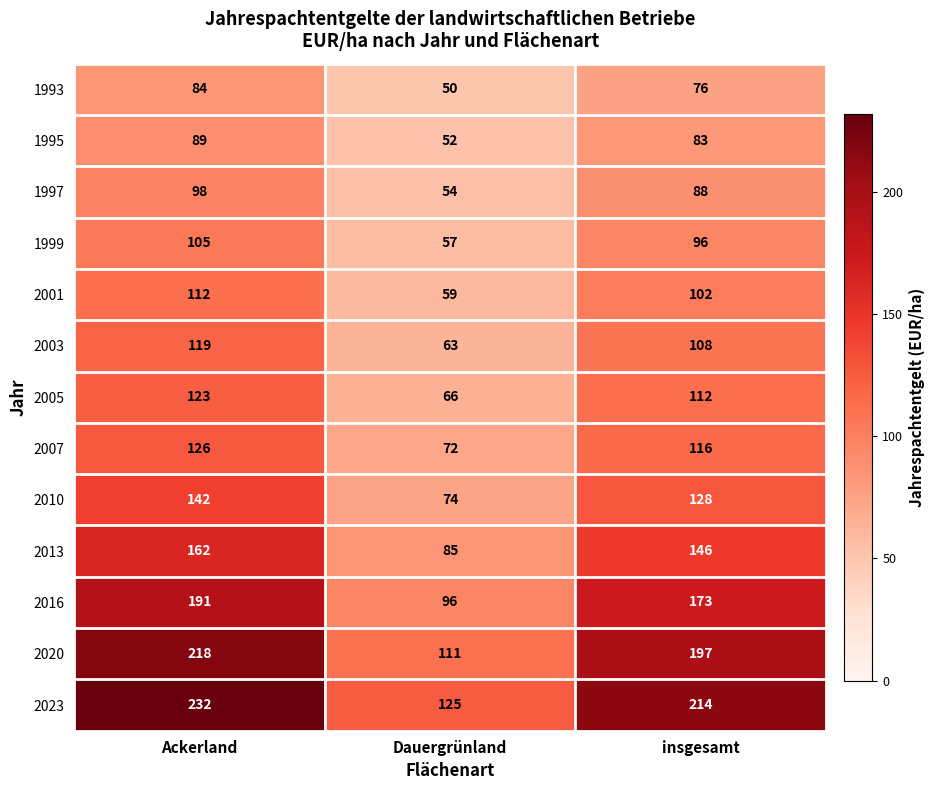

How many data points in 2005 are less than 112?

1